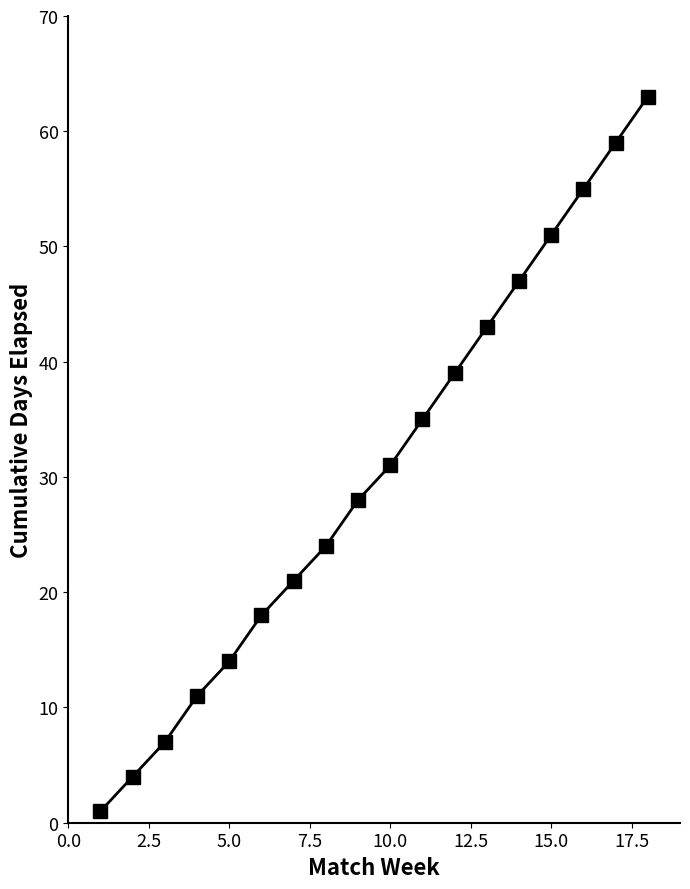

What is the value of the 2nd point from the left?

4